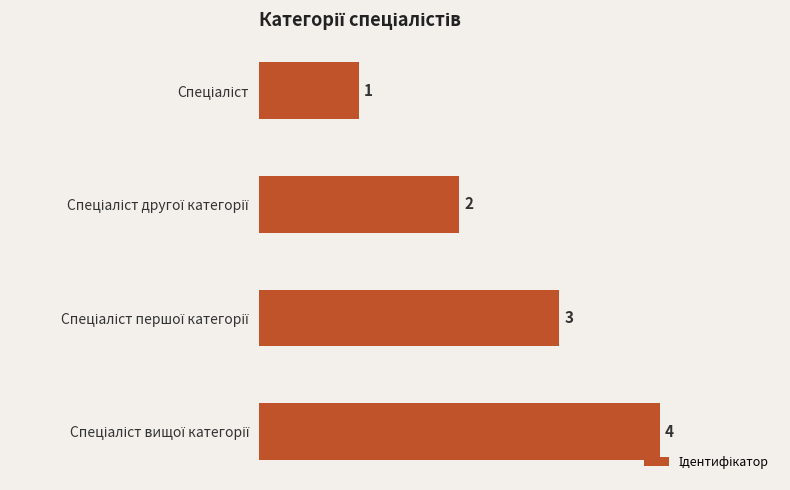

What is the difference between the maximum and minimum values?

3